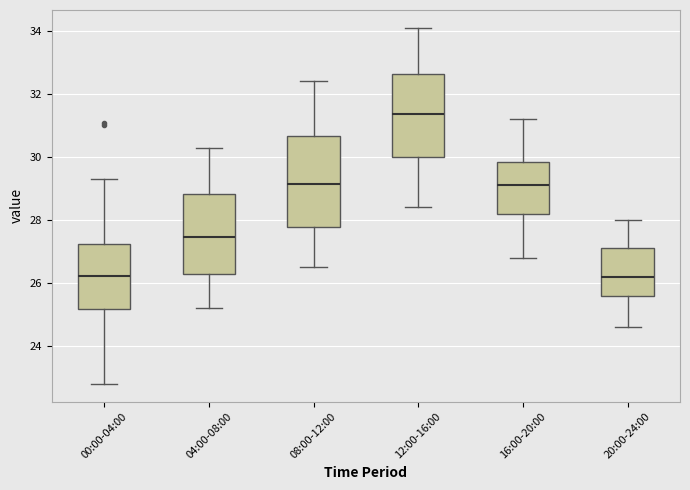

Reading left to right, transcribe this box plot: for each box, give where its median line is, the range the box spans, and where its two whiskers end, as read against the y-axis. The values are not printed on the chart, so give them approximately, as read against the axis.

00:00-04:00: median 26.2, box 25.2 to 27.2, whiskers 22.8 to 29.4
04:00-08:00: median 27.4, box 26.2 to 28.8, whiskers 25.2 to 30.4
08:00-12:00: median 29.2, box 27.8 to 30.6, whiskers 26.6 to 32.4
12:00-16:00: median 31.4, box 30.0 to 32.6, whiskers 28.4 to 34.2
16:00-20:00: median 29.2, box 28.2 to 29.8, whiskers 26.8 to 31.2
20:00-24:00: median 26.2, box 25.6 to 27.2, whiskers 24.6 to 28.0